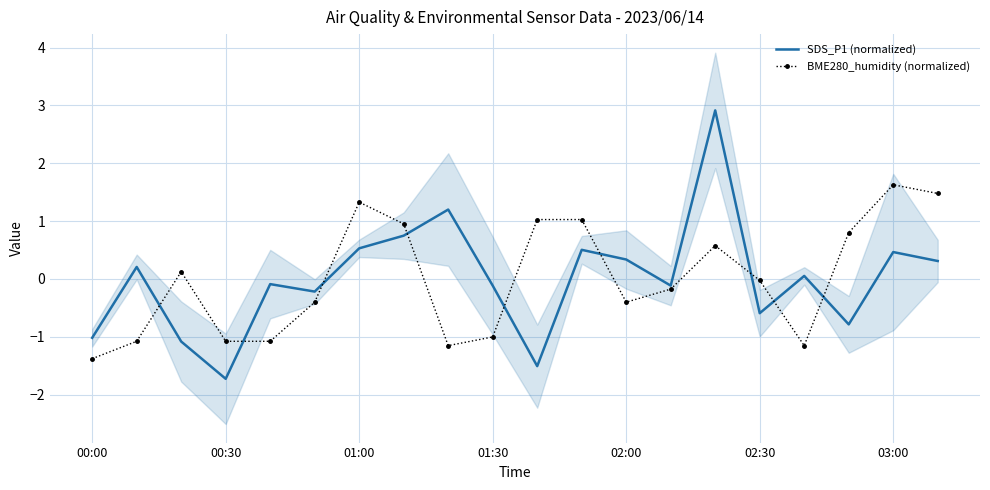

How many data points in BME280_humidity (normalized) are above 0?

9